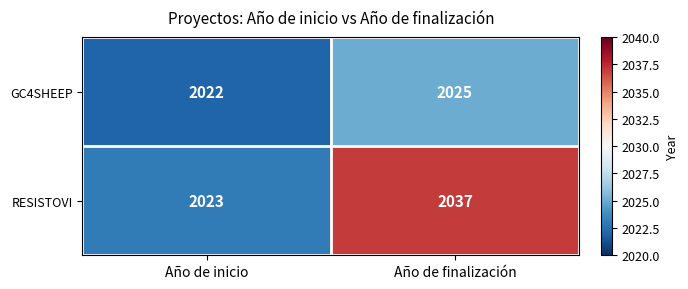

At Año de inicio, list the series in order from largest to smallest.

RESISTOVI, GC4SHEEP